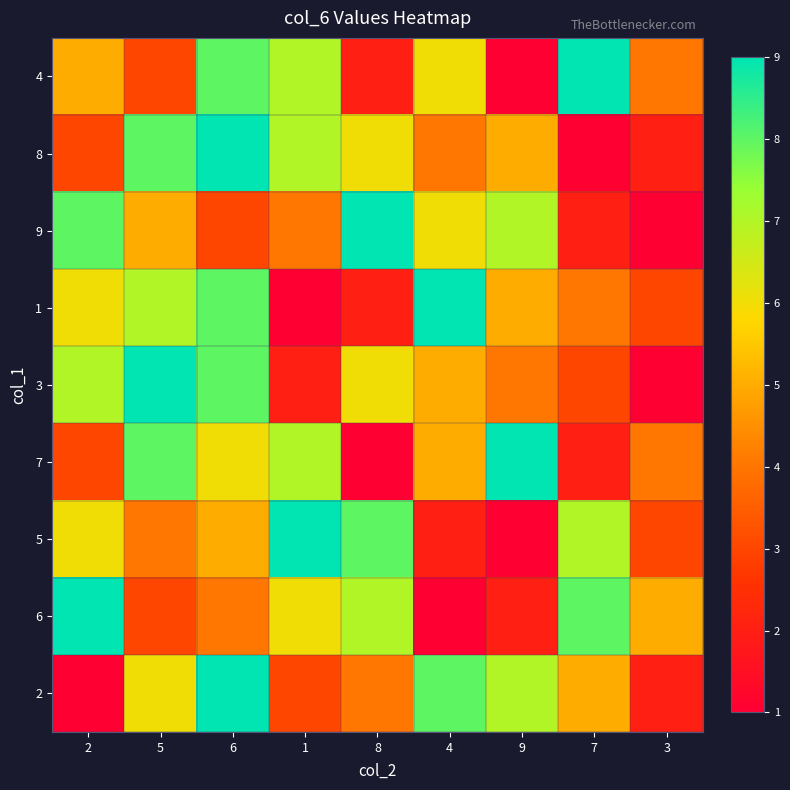

How many distinct data groups are displayed?

9